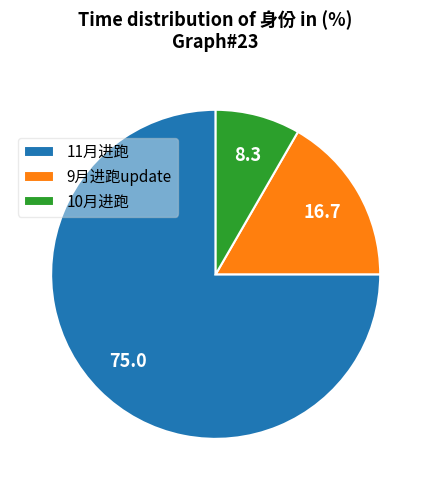

The 9月进跑update slice represents 28% of the pie. True or false?

False